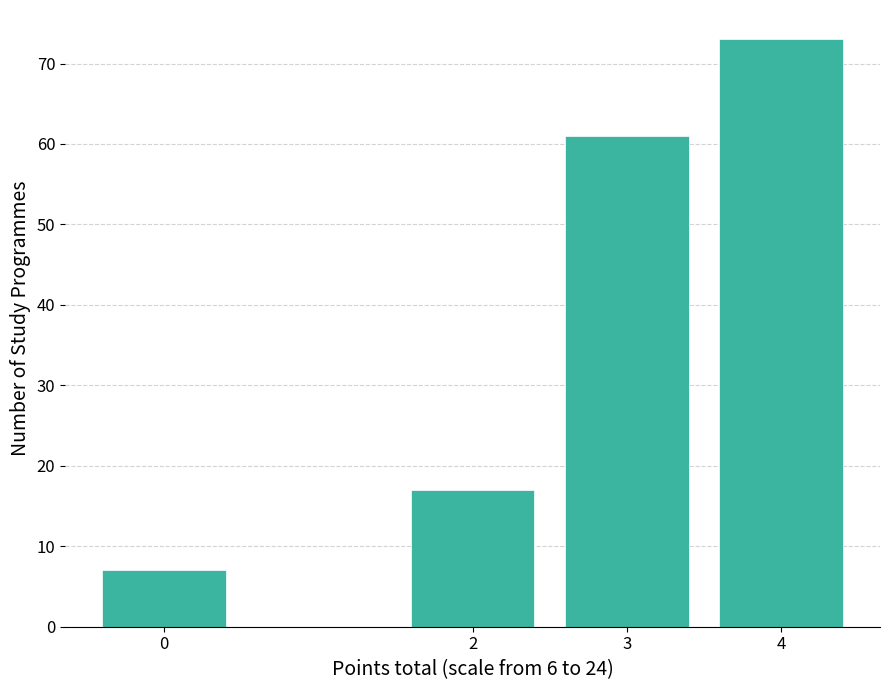

Reading left to right, transcribe all the data shown in this chart.

7	17	61	73